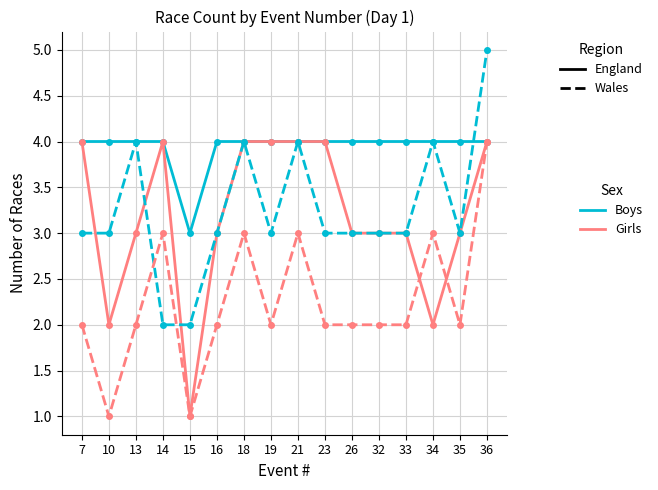

At which category is the sum across all series the highest?

36